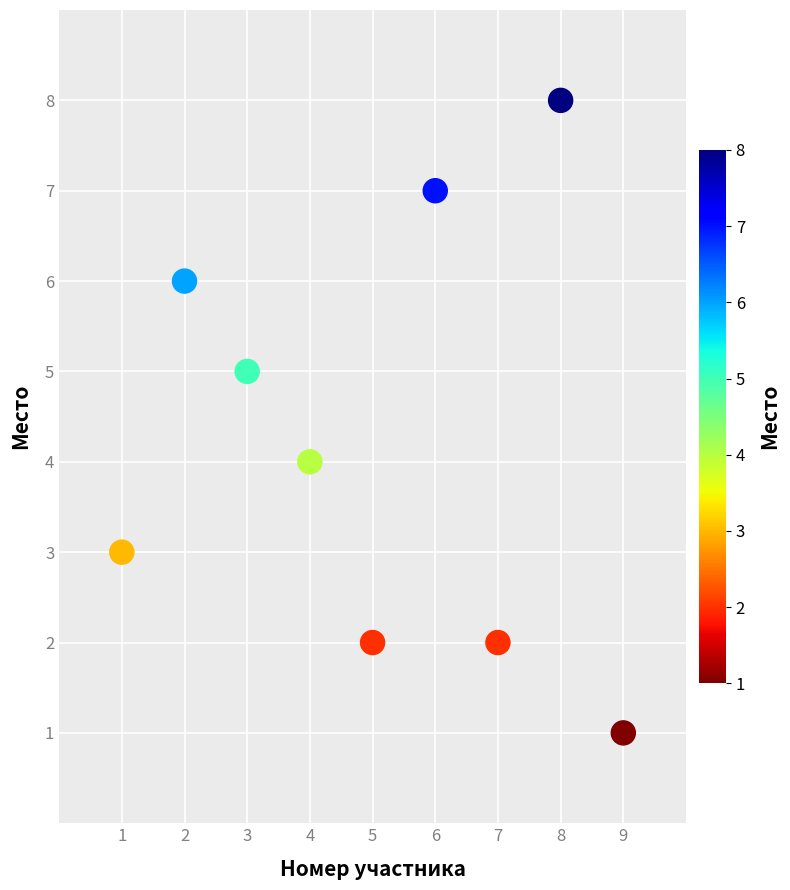

What is the range of X values (max minus min)?

8